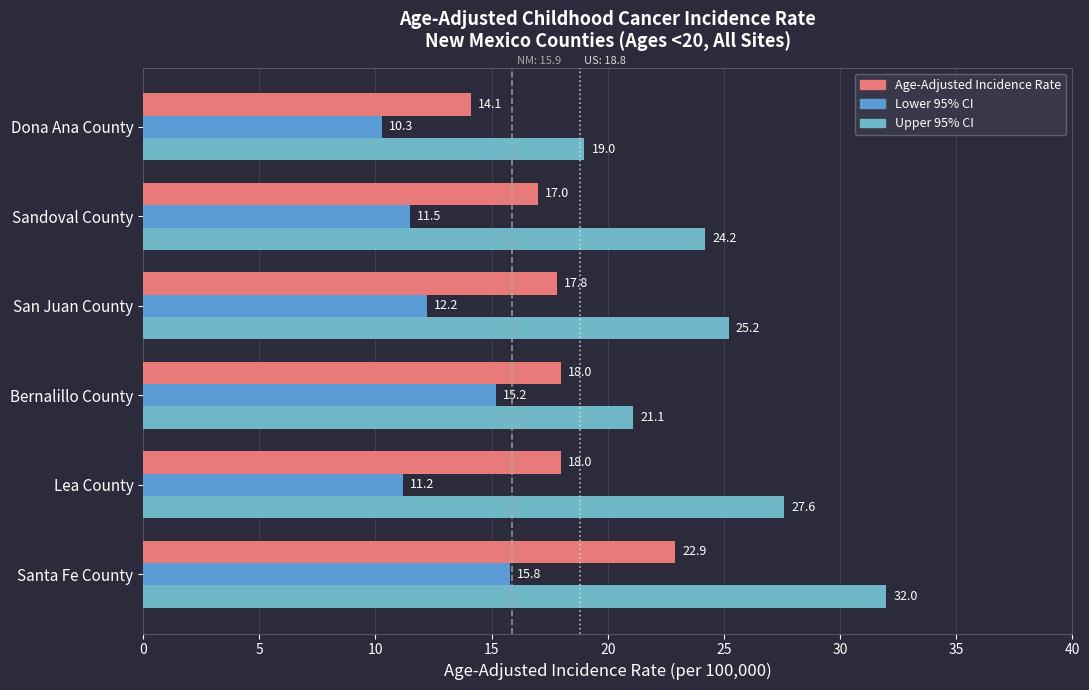

Reading right to left, what are all the values shown in this chart?

Age-Adjusted Incidence Rate: 25=14.1	20=17.0	15=17.8	10=18.0	5=18.0	0=22.9
Lower 95% CI: 25=10.3	20=11.5	15=12.2	10=15.2	5=11.2	0=15.8
Upper 95% CI: 25=19.0	20=24.2	15=25.2	10=21.1	5=27.6	0=32.0